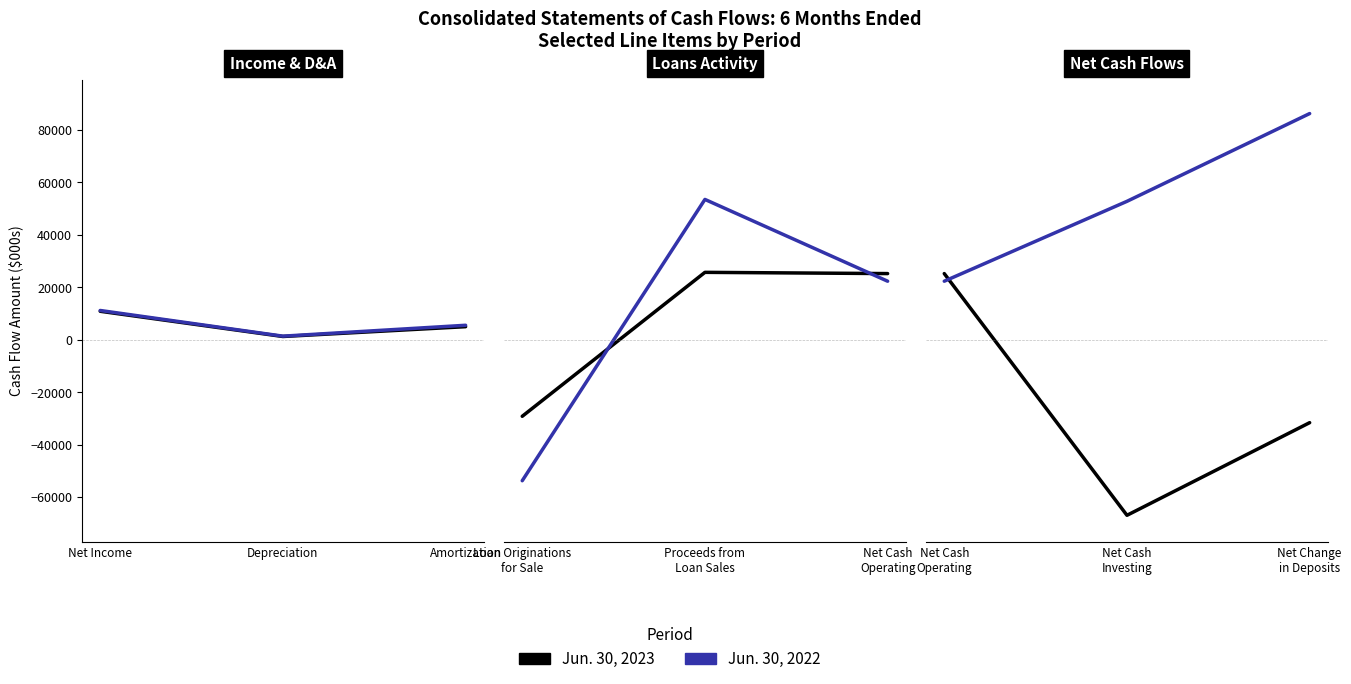

What are all the series names shown in the legend?

Jun. 30, 2023, Jun. 30, 2022